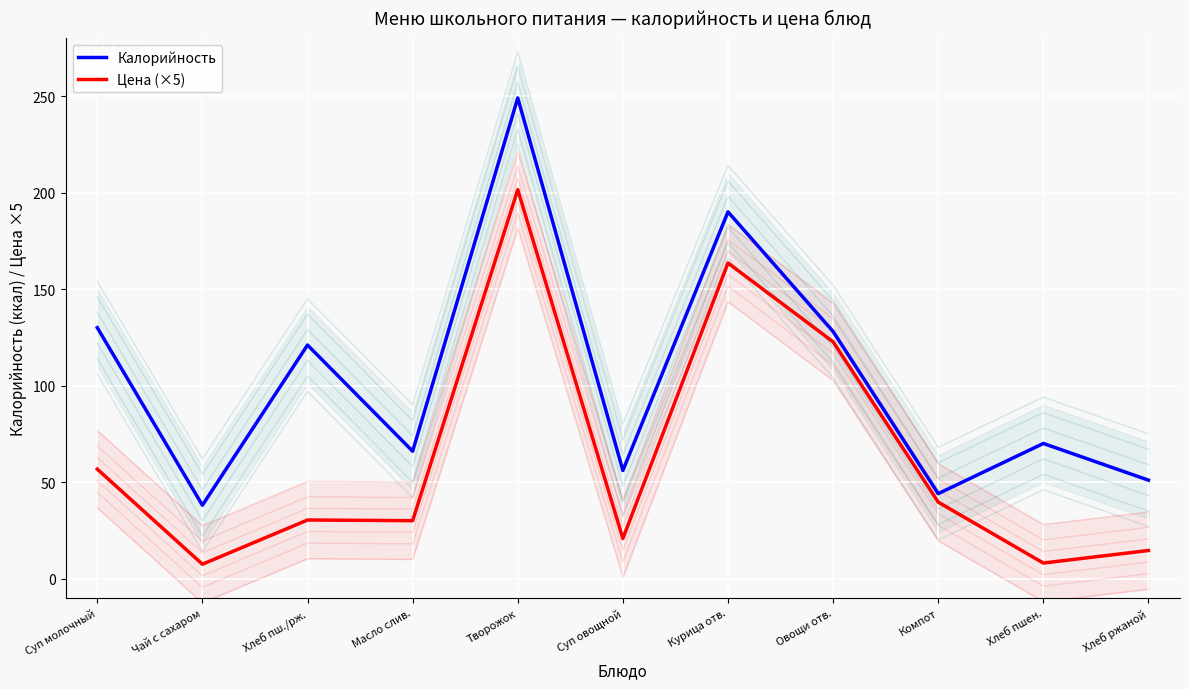

Reading left to right, transcribe all the data shown in this chart.

Калорийность: Суп молочный=130.0	Чай с сахаром=38.0	Хлеб пш./рж.=121.0	Масло слив.=66.0	Творожок=249.0	Суп овощной=56.0	Курица отв.=190.0	Овощи отв.=128.0	Компот=44.0	Хлеб пшен.=70.0	Хлеб ржаной=51.0
Цена (×5): Суп молочный=56.7	Чай с сахаром=7.5	Хлеб пш./рж.=30.4	Масло слив.=30.0	Творожок=201.5	Суп овощной=20.8	Курица отв.=163.5	Овощи отв.=122.7	Компот=39.6	Хлеб пшен.=8.1	Хлеб ржаной=14.6